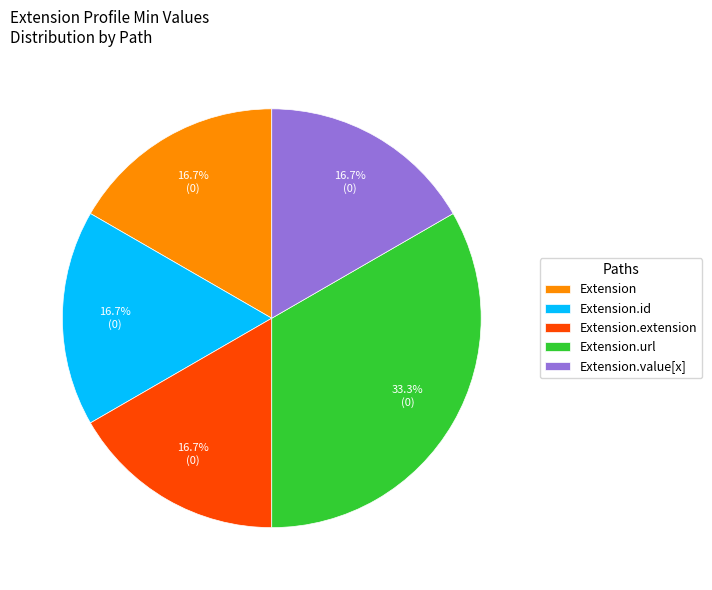

True or false: Extension accounts for 1% of the total.

False